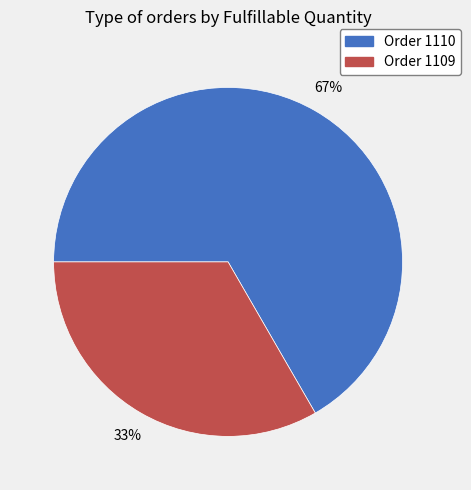

Combined, do Order 1109 and Order 1110 account for over 50%?

Yes